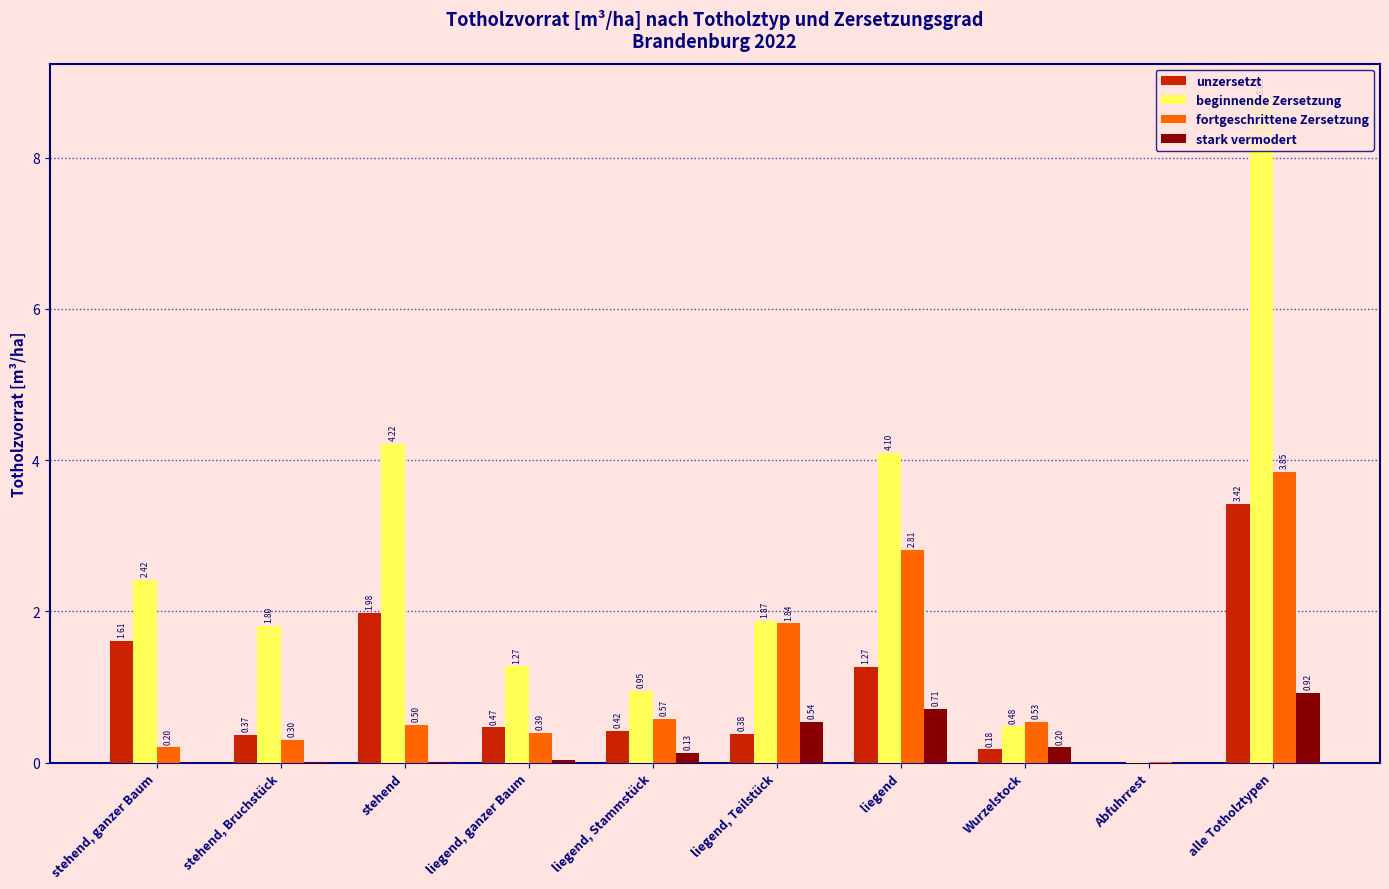

What are all the series names shown in the legend?

unzersetzt, beginnende Zersetzung, fortgeschrittene Zersetzung, stark vermodert